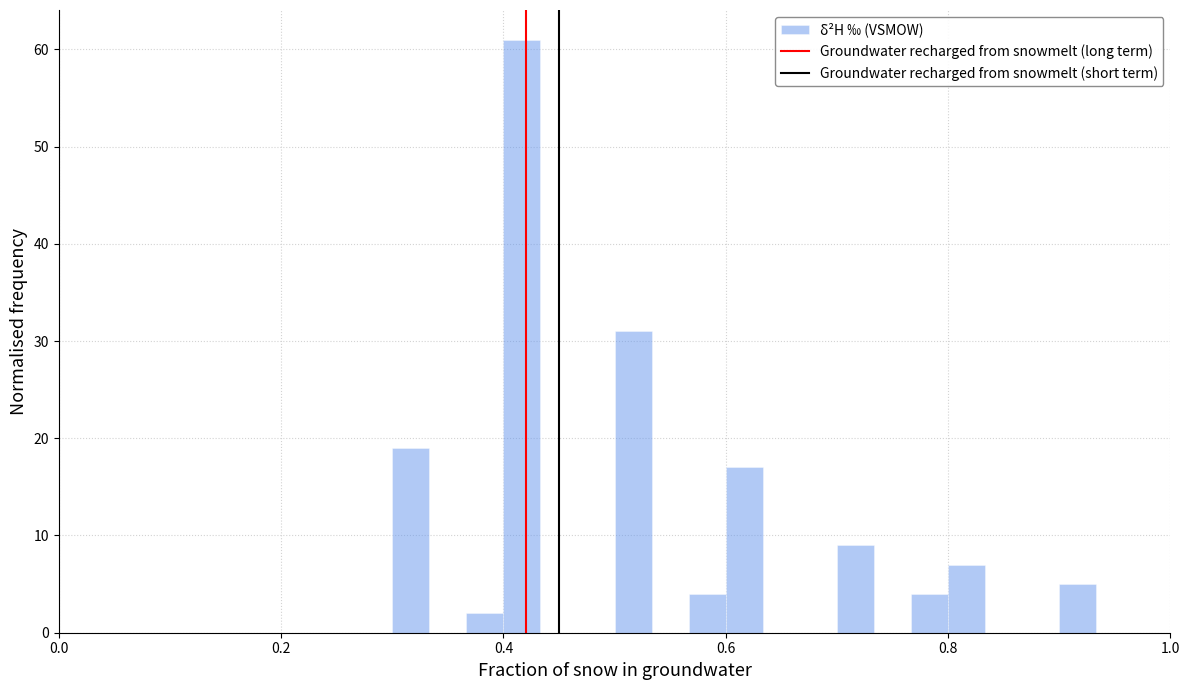

Around what value on the x-axis is the tallest bar? Give the approximate position of its centre, as read against the axis.

0.42